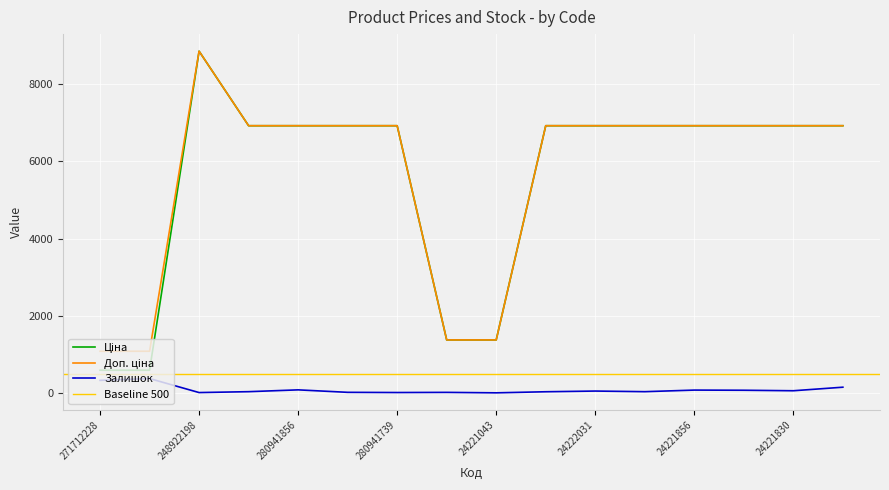

What is the minimum value shown in the chart?

4.0